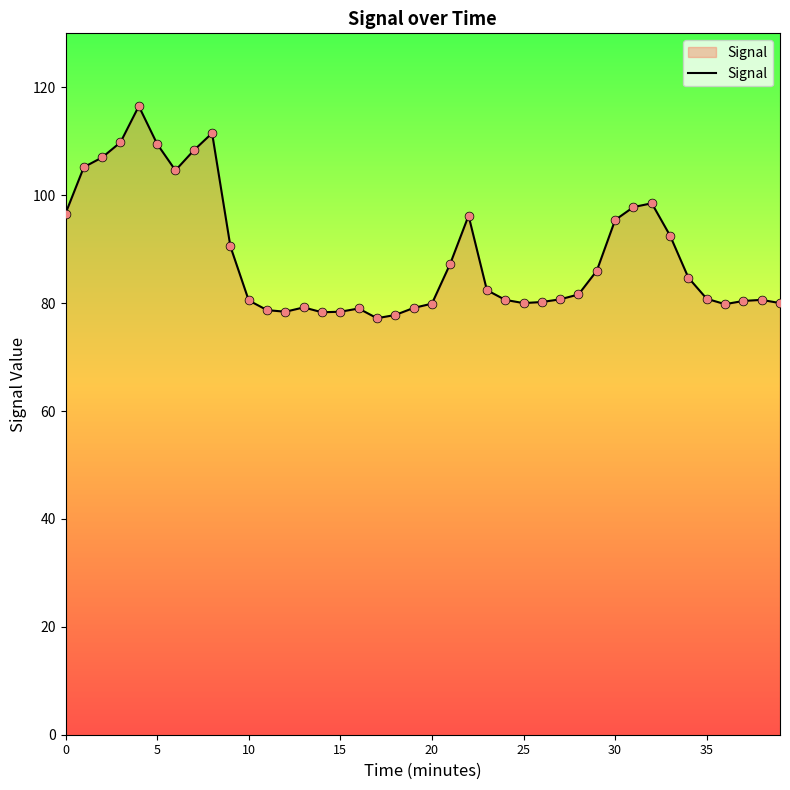

What is the difference between the maximum and minimum values?

39.3